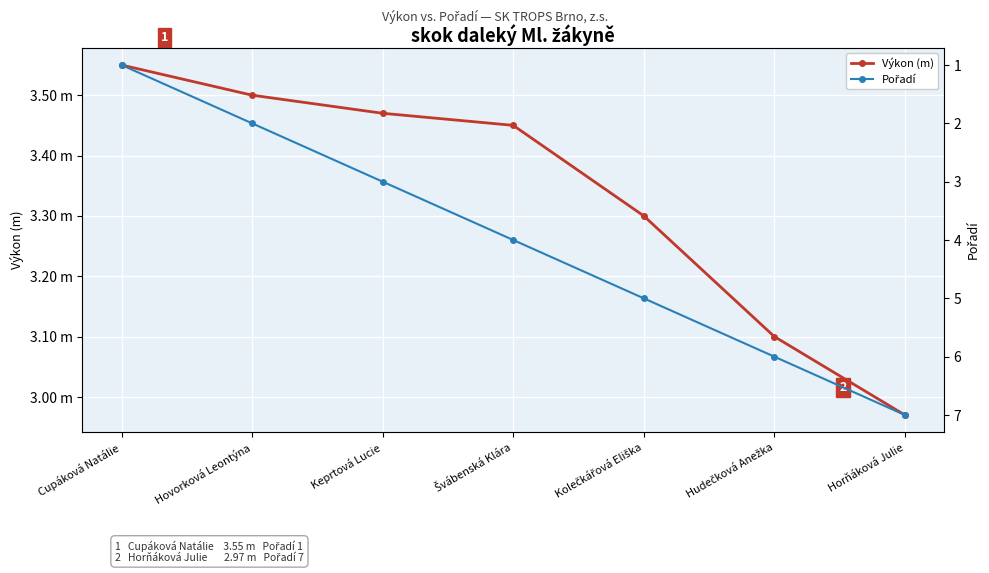

Which series has the widest spread of values?

Pořadí